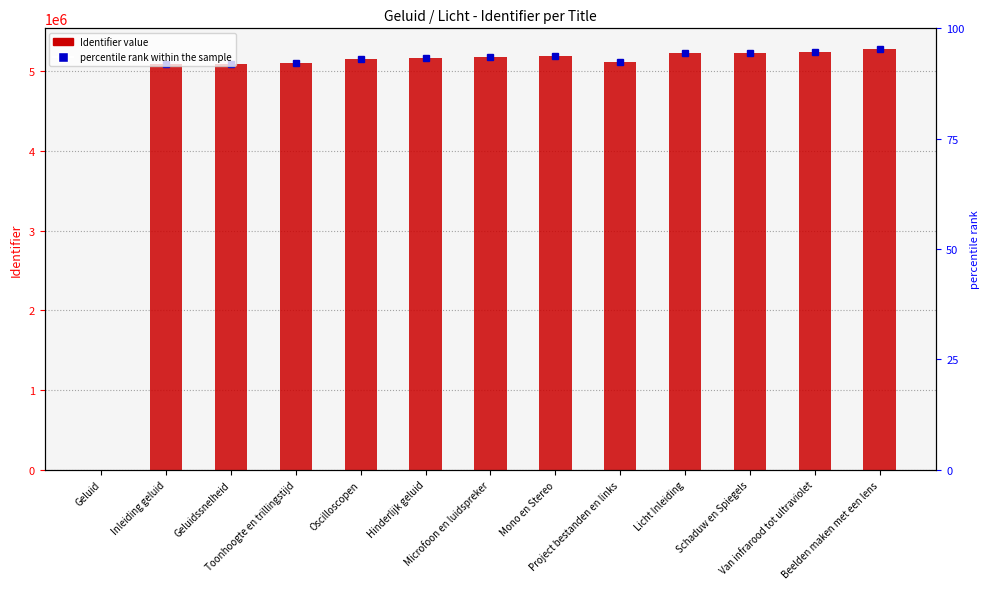

At which label does the data first exceed 5164085?

Microfoon en luidspreker